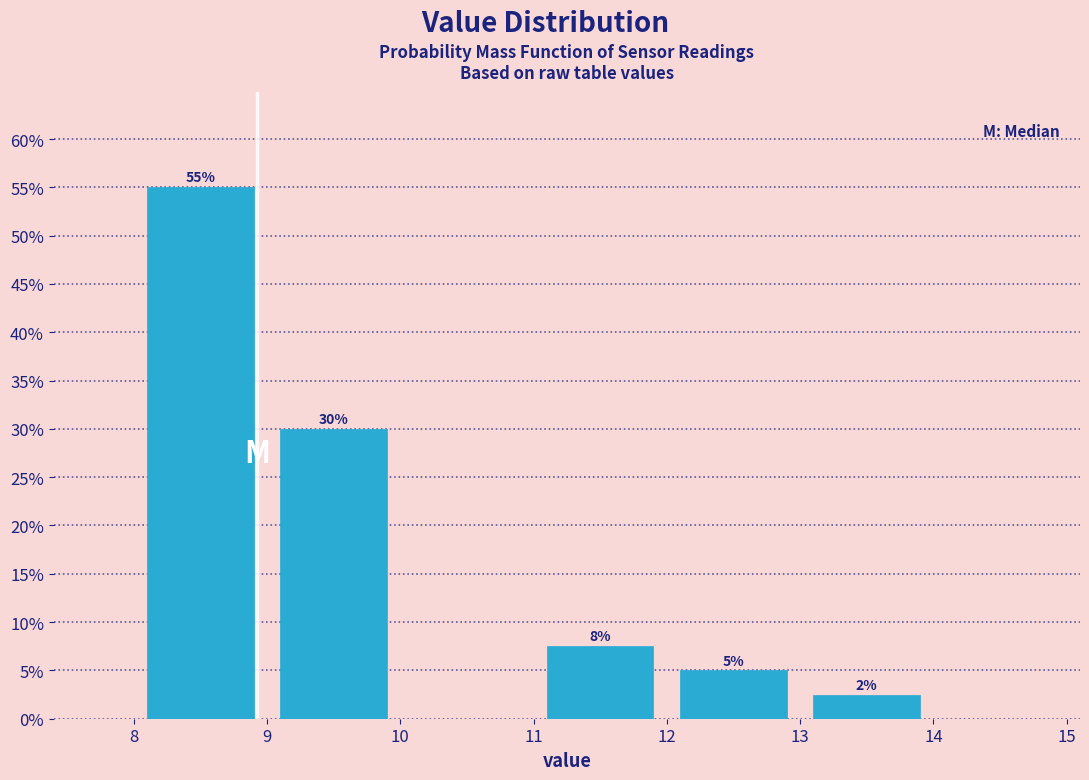

Which range on the x-axis has the tallest bar?

8 to 9